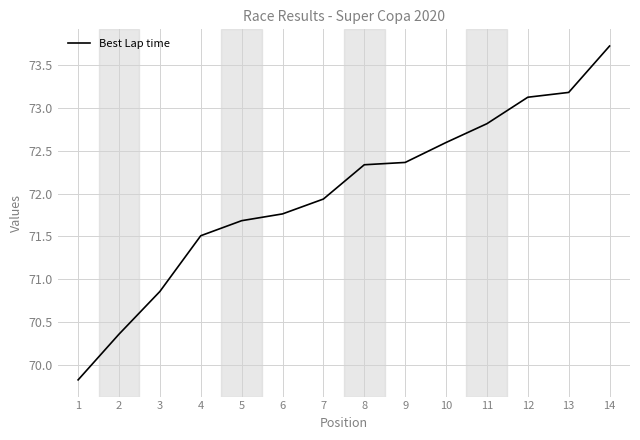

Does the chart display data point markers on the line(s)?

No